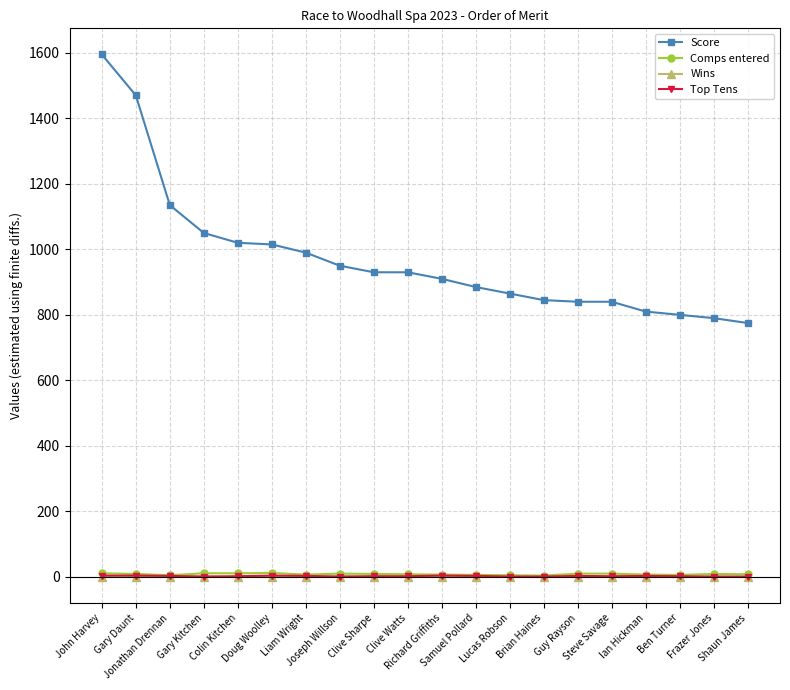

At how many categories does at least one series exceed 698?

20